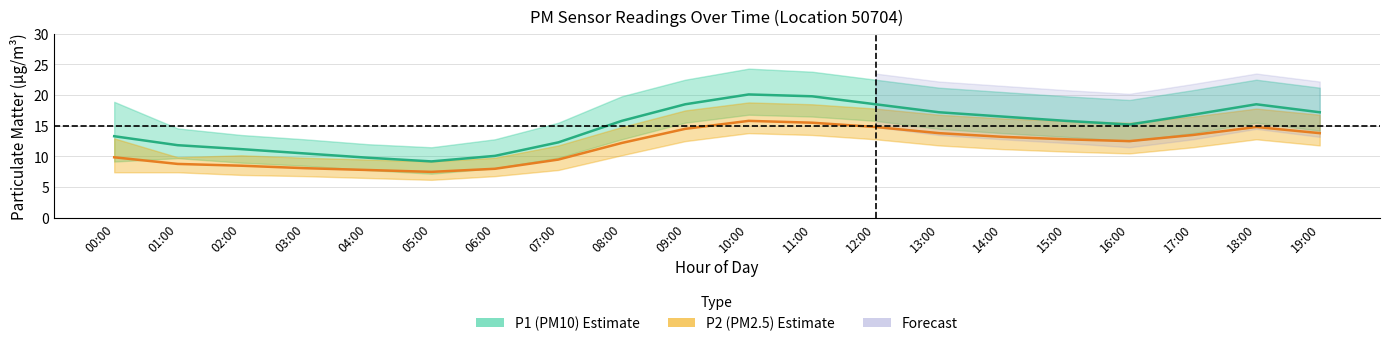

Between 06:00 and 04:00, which is larger?

06:00